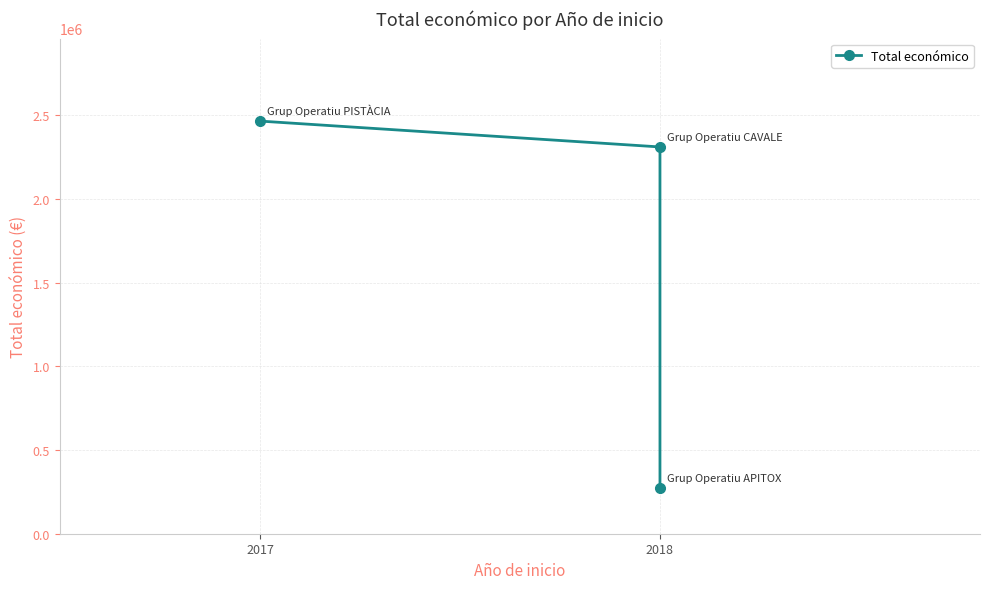

What is the label of the 3rd point from the right?

2017